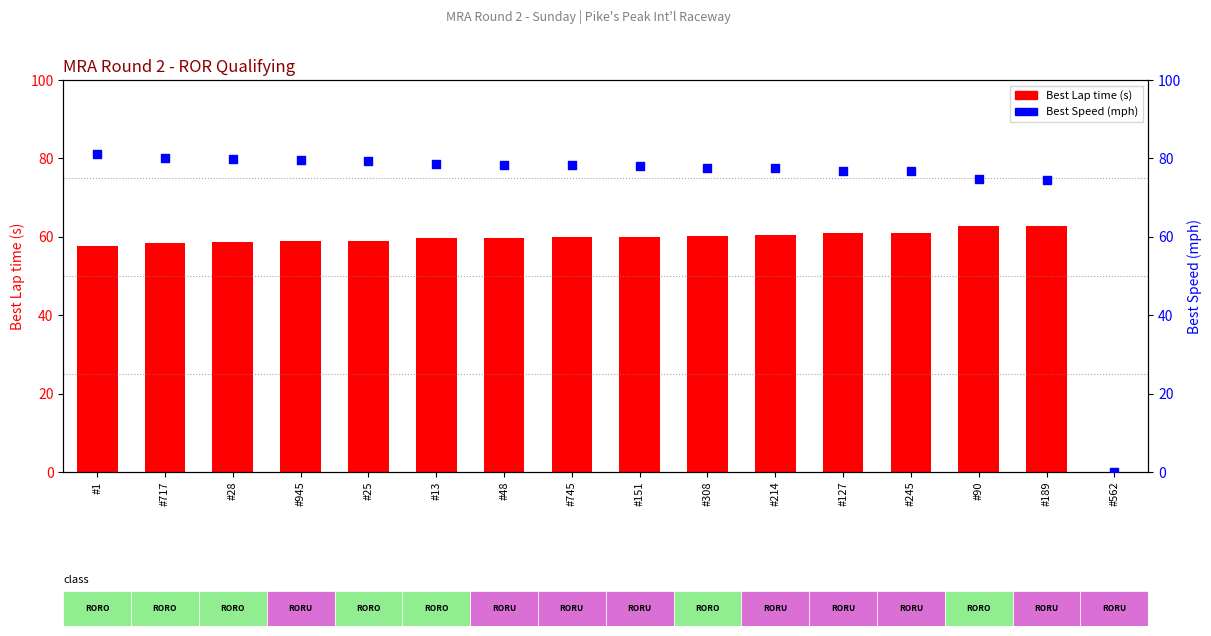

At how many categories does at least one series exceed 69?

15